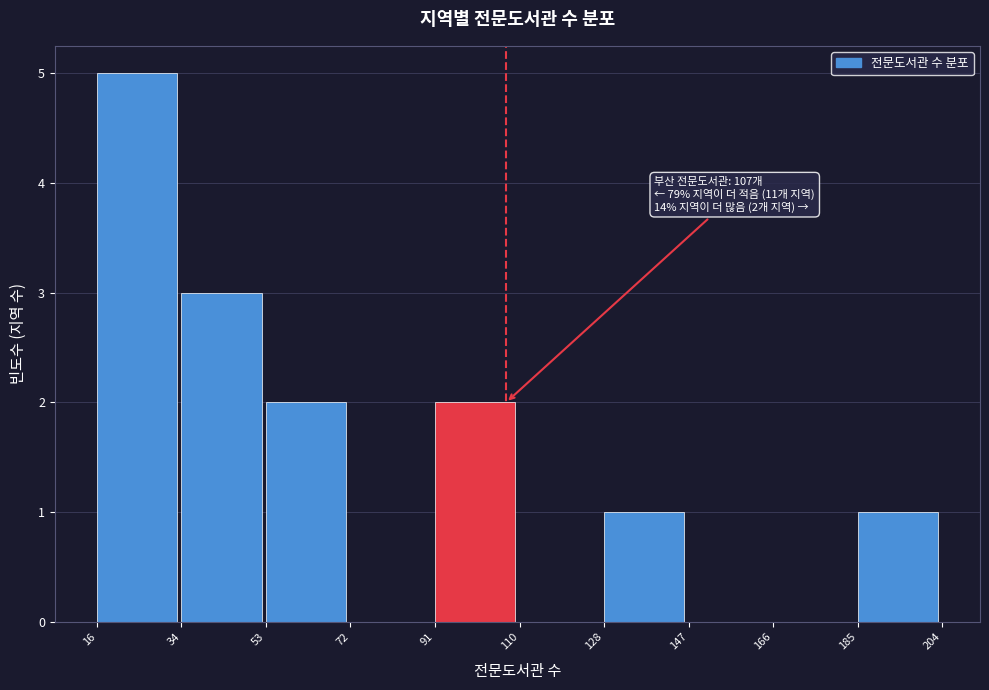

Over which range of the x-axis is the bar tallest?

16 to 34